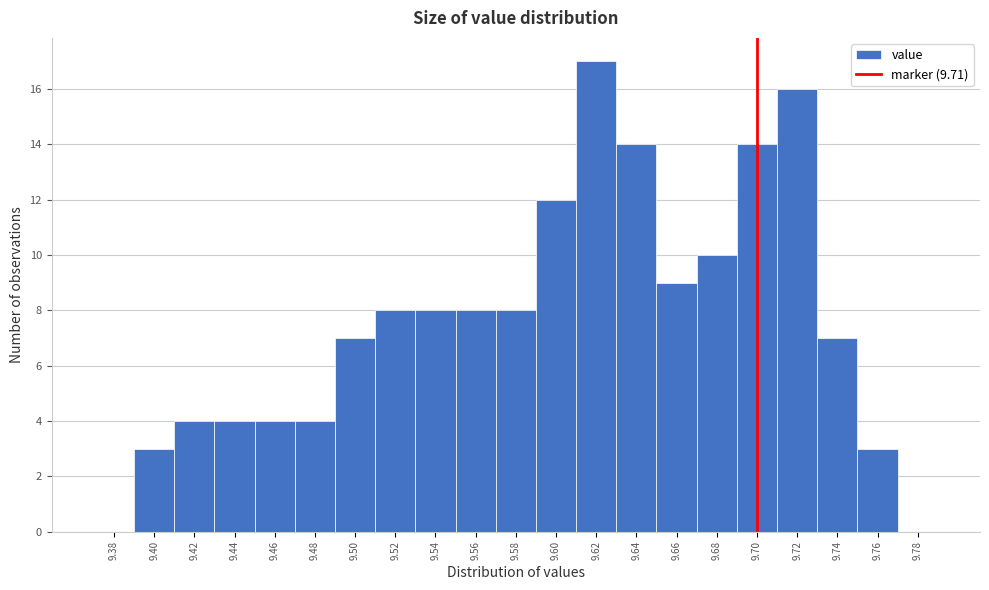

Reading right to left, list all the values displayed in this chart.

9.78=0	9.76=3	9.74=7	9.72=16	9.70=14	9.68=10	9.66=9	9.64=14	9.62=17	9.60=12	9.58=8	9.56=8	9.54=8	9.52=8	9.50=7	9.48=4	9.46=4	9.44=4	9.42=4	9.40=3	9.38=0